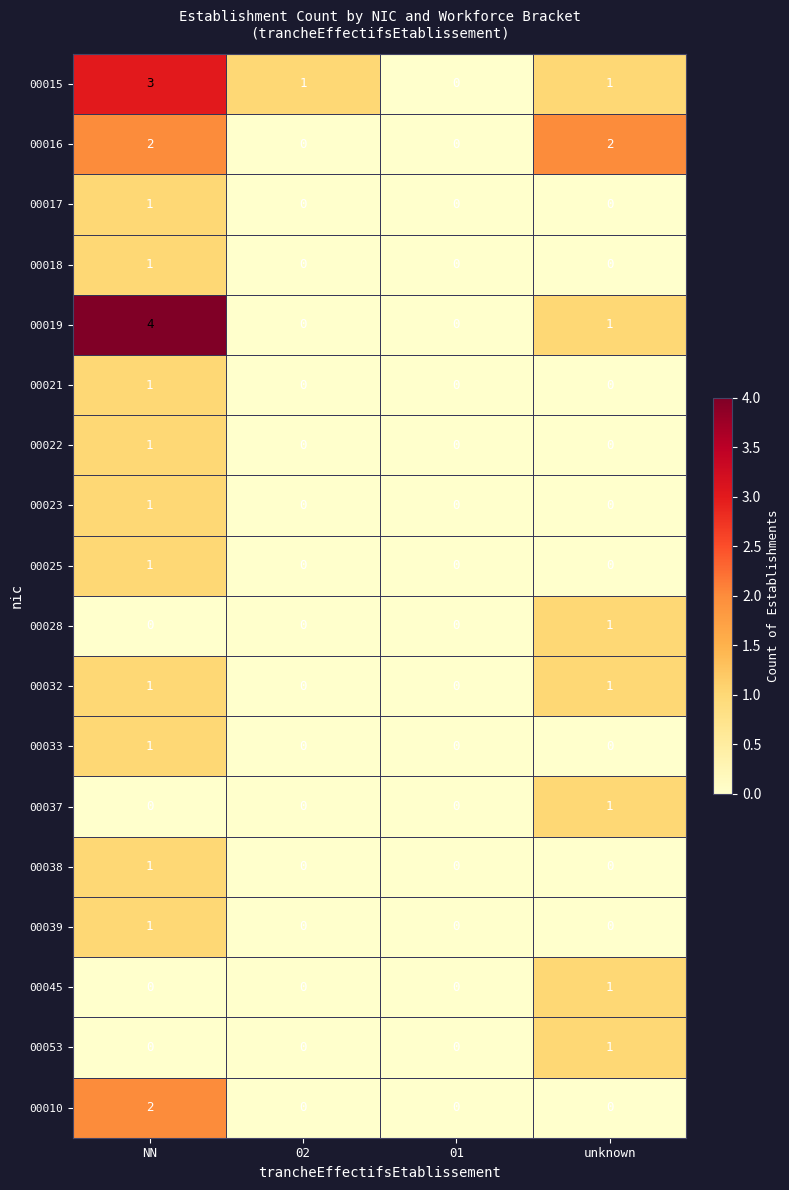

The 00010 series shows 0 at unknown. True or false?

True